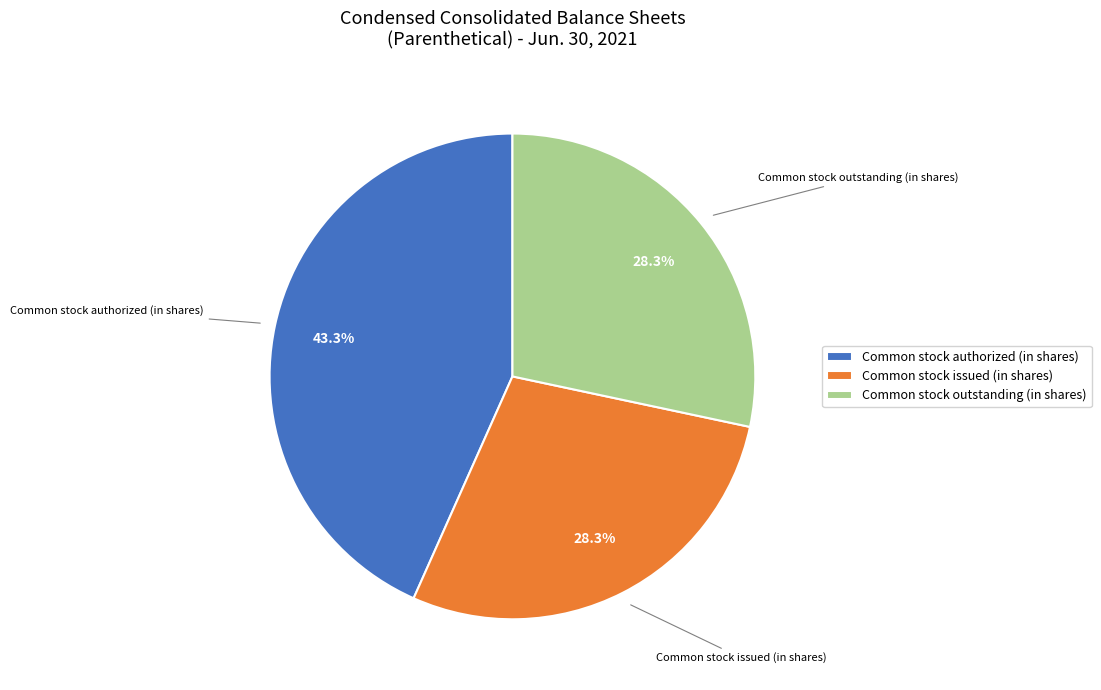

To the nearest percent, what is the difference between the Common stock authorized (in shares) and Common stock issued (in shares) slice percentages?

15%